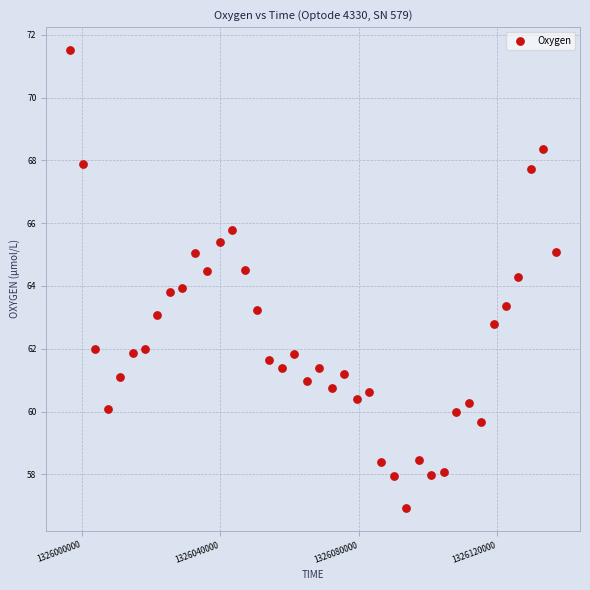

What is the range of Y values (max minus min)?

14.6